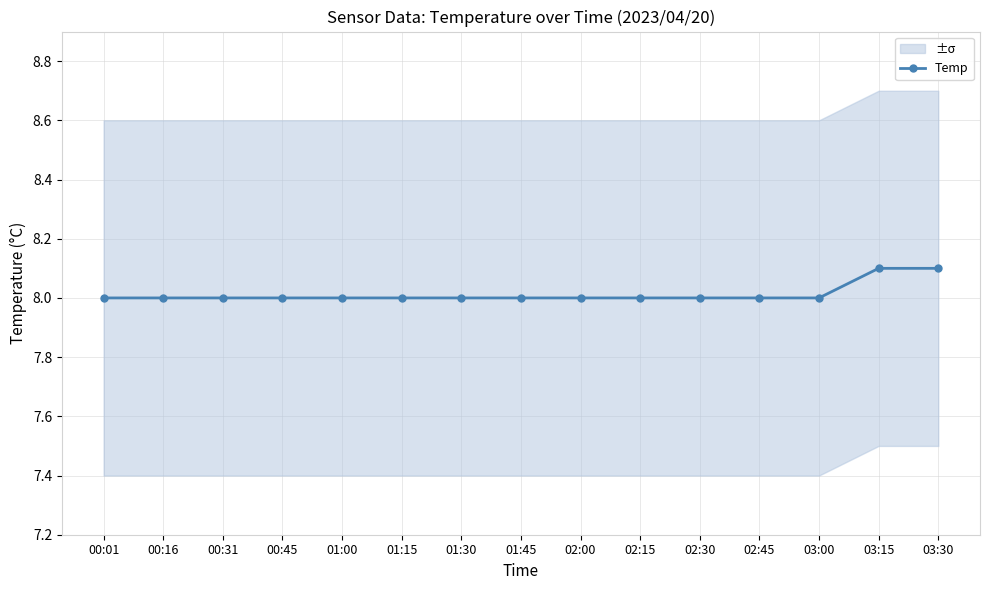

How many values are between 8 and 9?

15